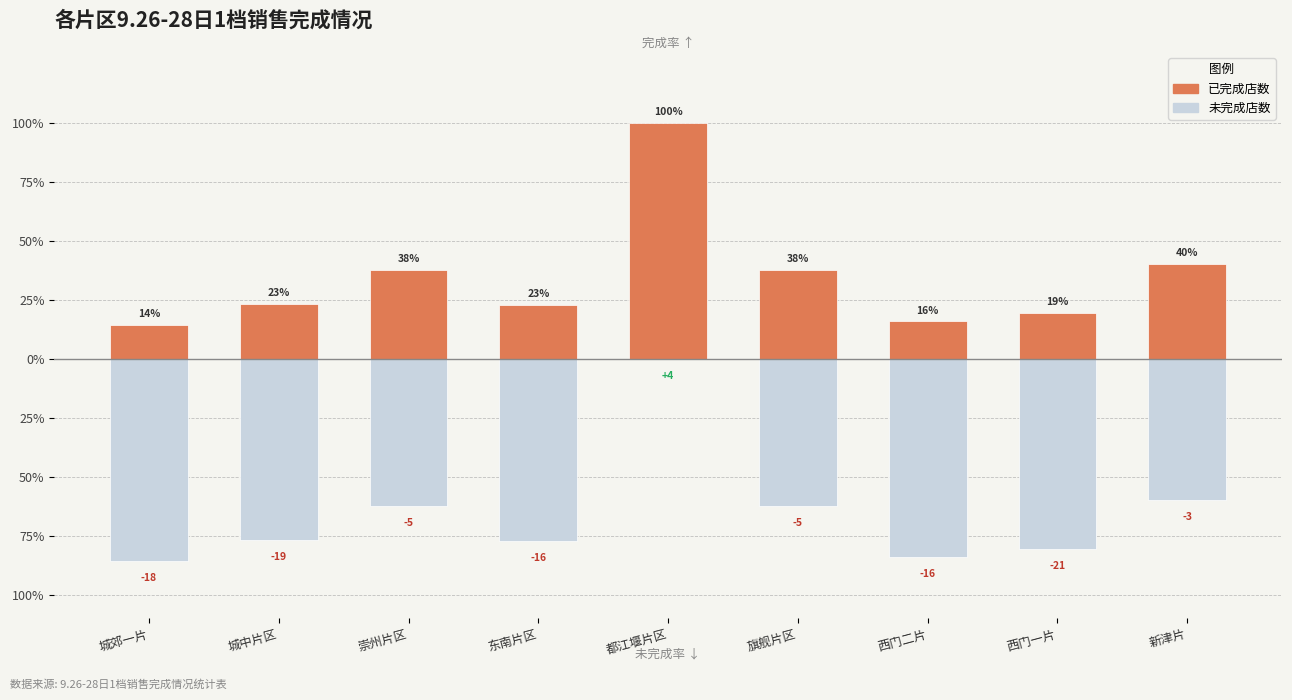

At how many categories does at least one series exceed -10?

9